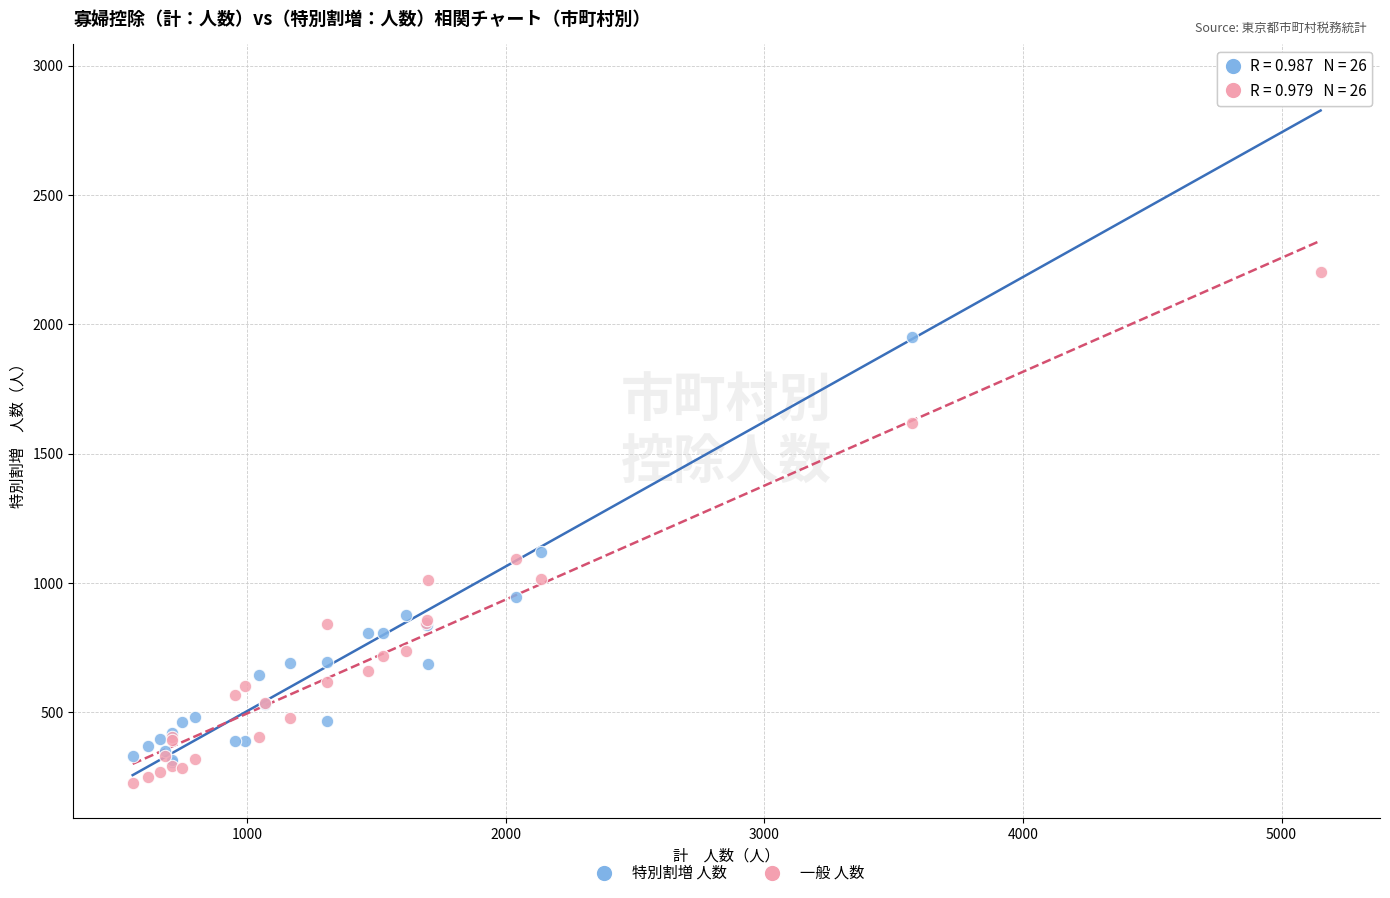

Which series reaches the minimum Y coordinate?

一般 人数